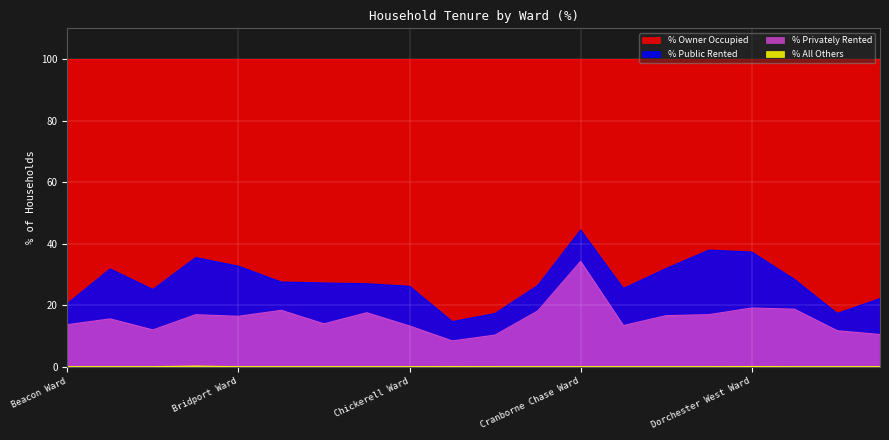

Which series has the largest range (max minus min)?

% Public Rented